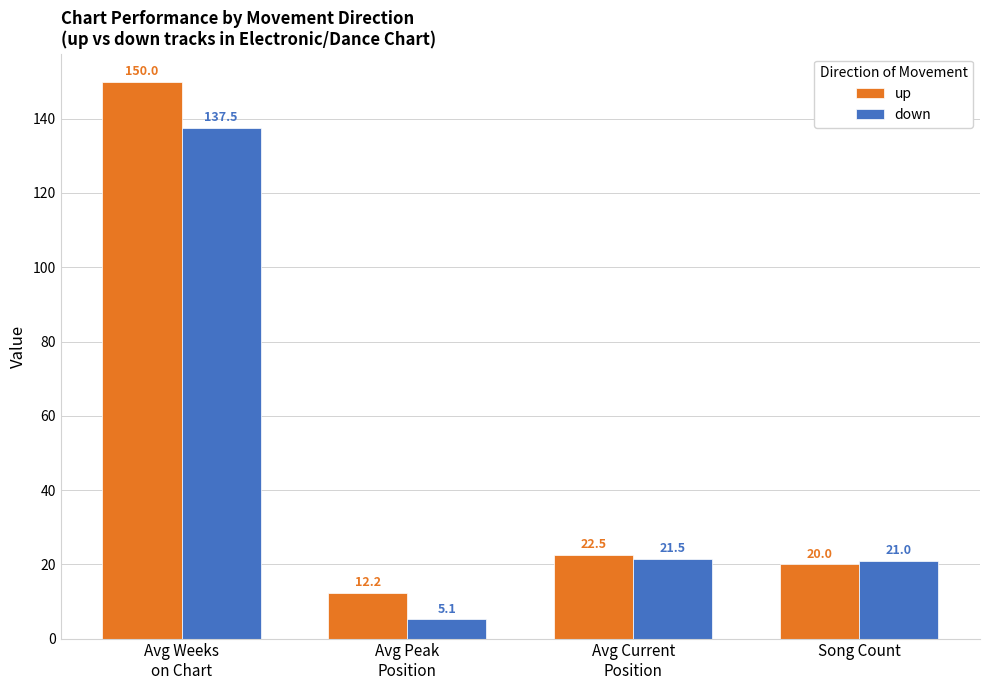

Rank the categories by up value from highest to lowest.

Avg Weeks
on Chart, Avg Current
Position, Song Count, Avg Peak
Position